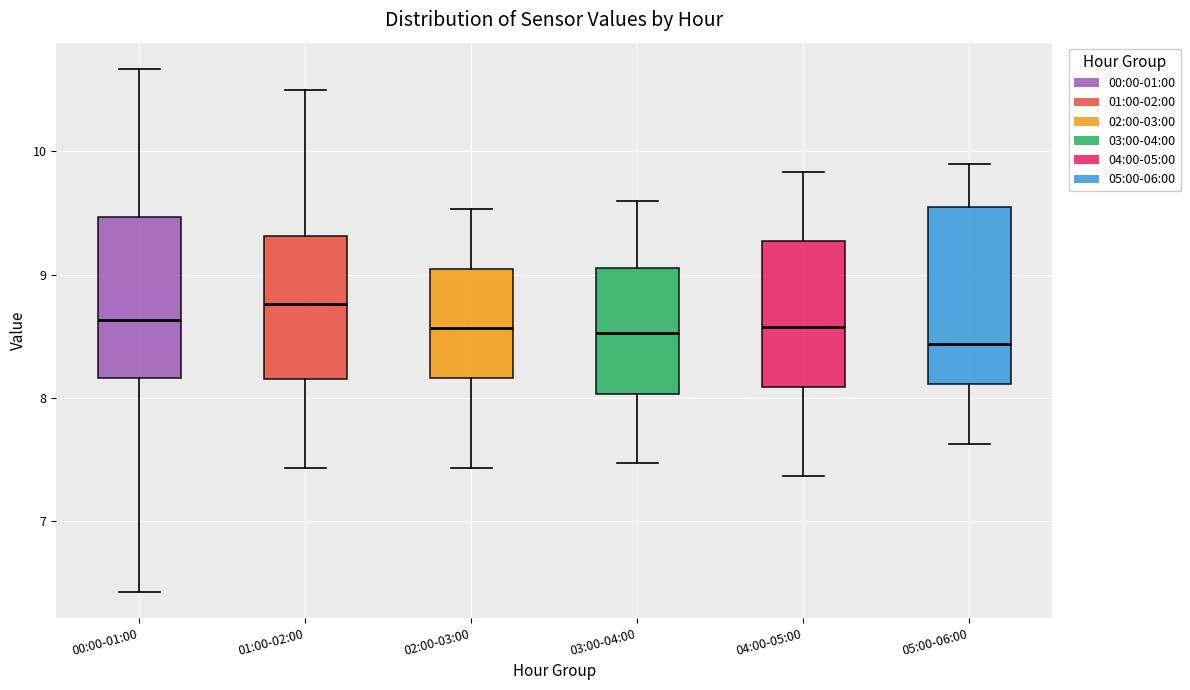

Which box is the tallest, from its lower edge to its upper edge?

05:00-06:00